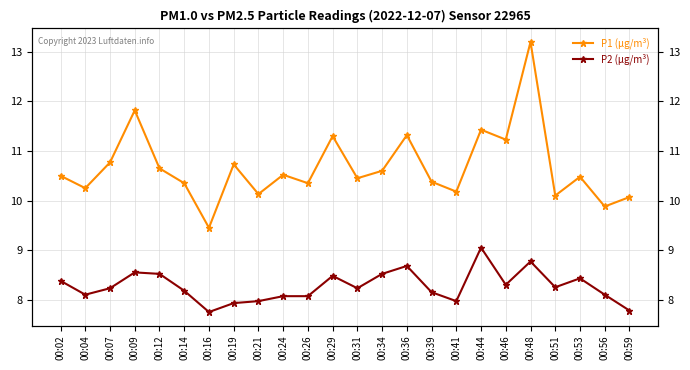

List the series in order of their overall mean, lowest first.

P2 (µg/m³), P1 (µg/m³)